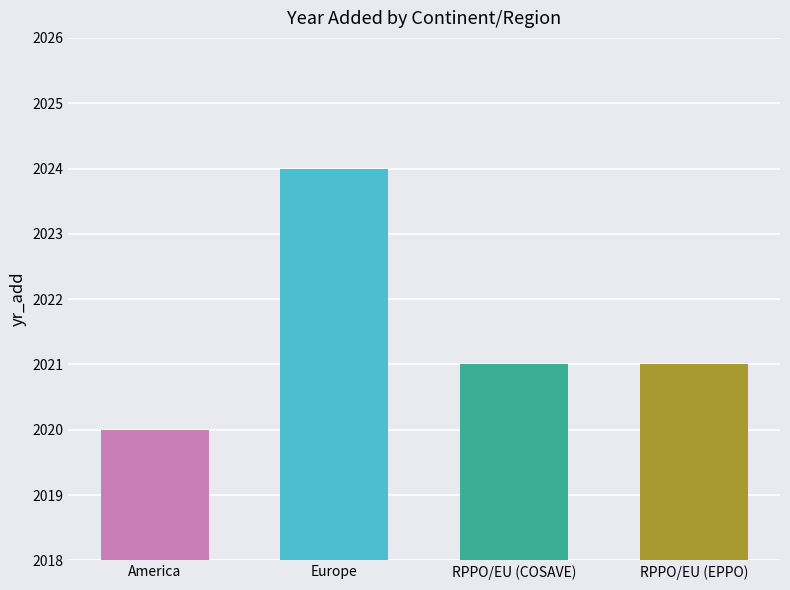

Approximately how many times larger is the value at America compared to RPPO/EU (EPPO)?

1.0